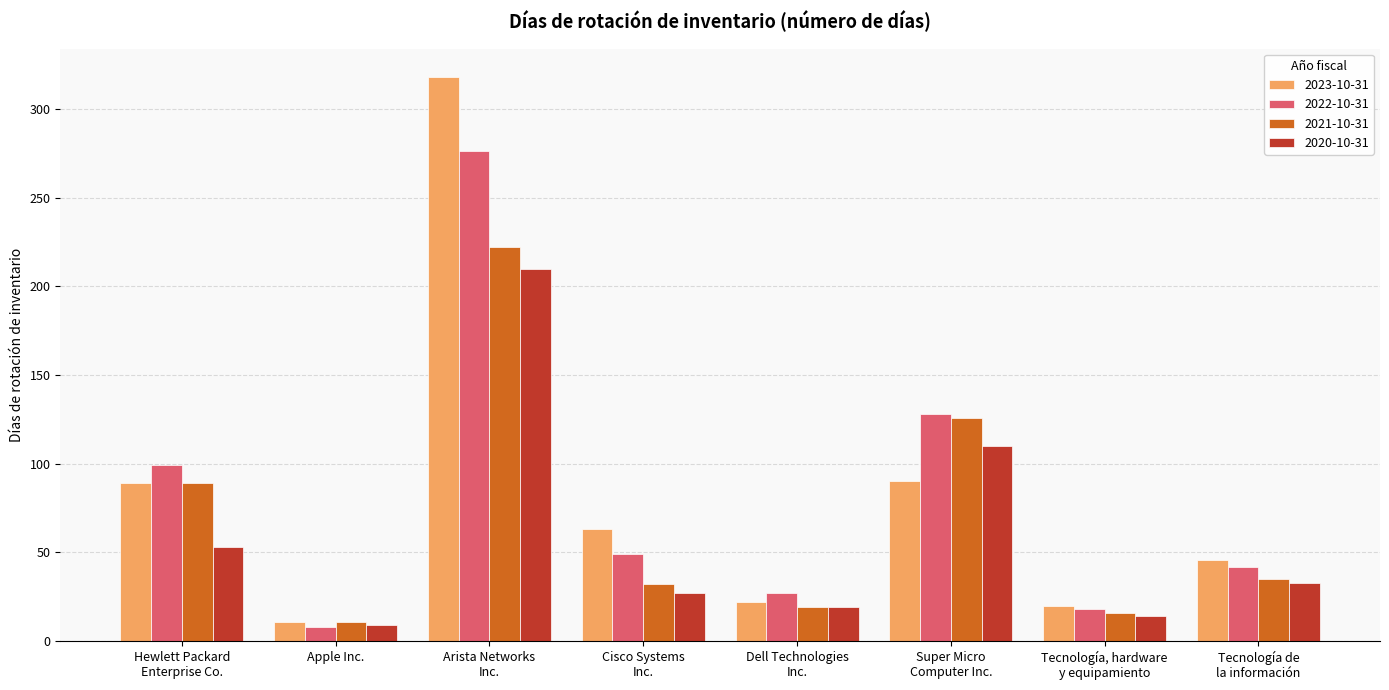

What is the maximum value shown in the chart?

318